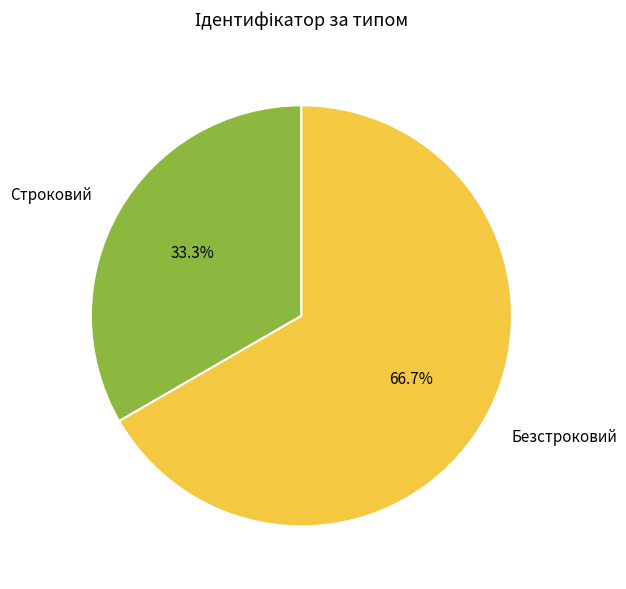

To the nearest percent, what is the difference between the largest and smallest slice percentages?

33%